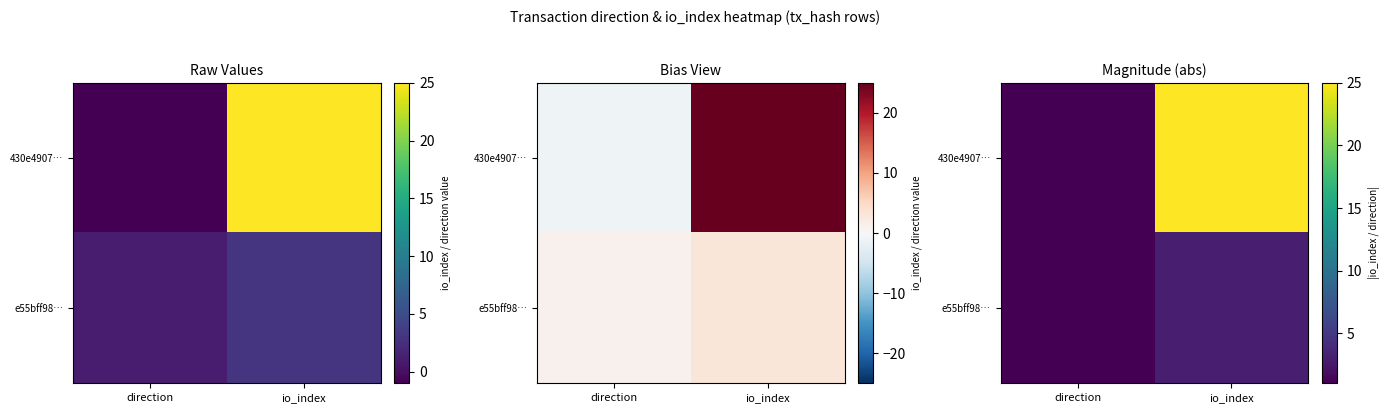

List the series in order of their overall mean, lowest first.

e55bff98…, 430e4907…